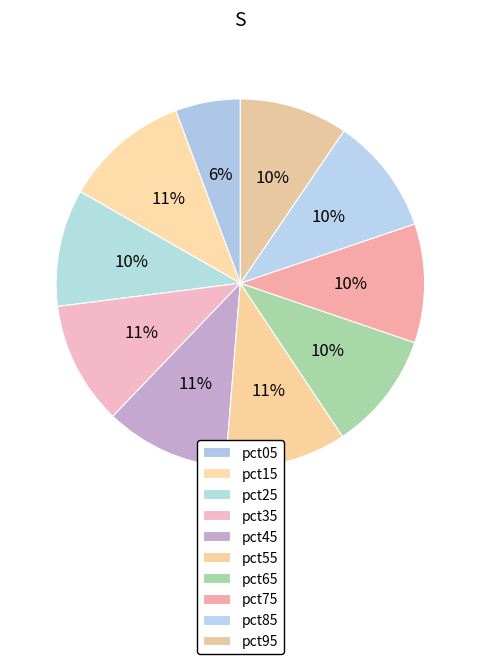

How many slices are in this pie chart?

10